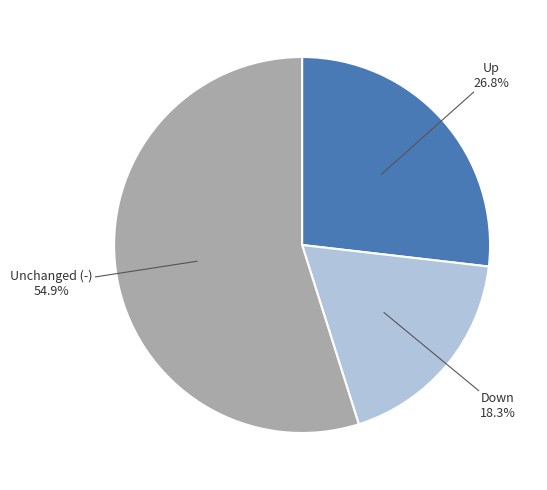

Is there a majority slice in this chart?

Yes